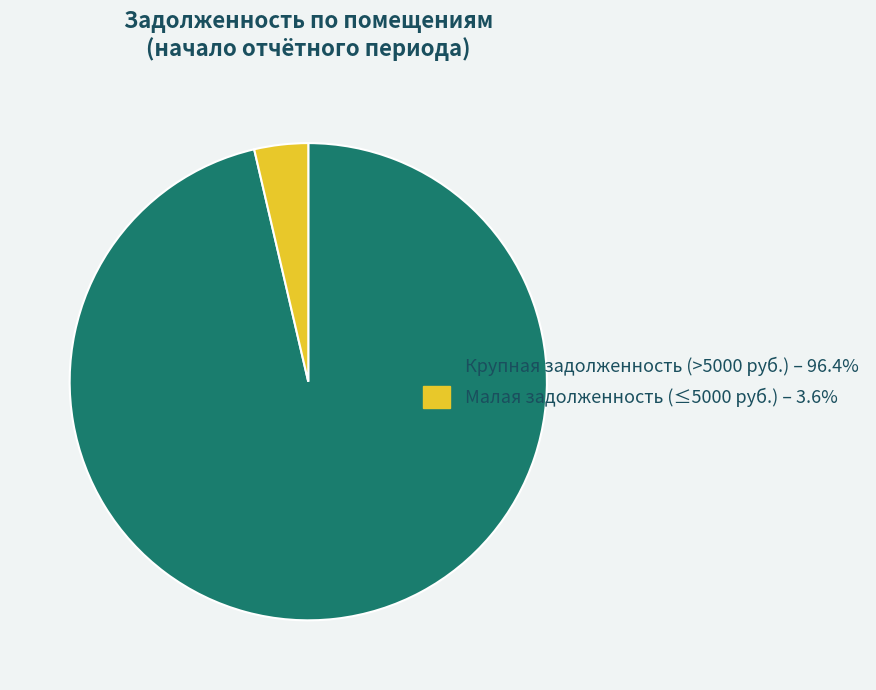

Does Крупная задолженность (>5000 руб.) – 96.4% account for over 50% of the chart?

Yes